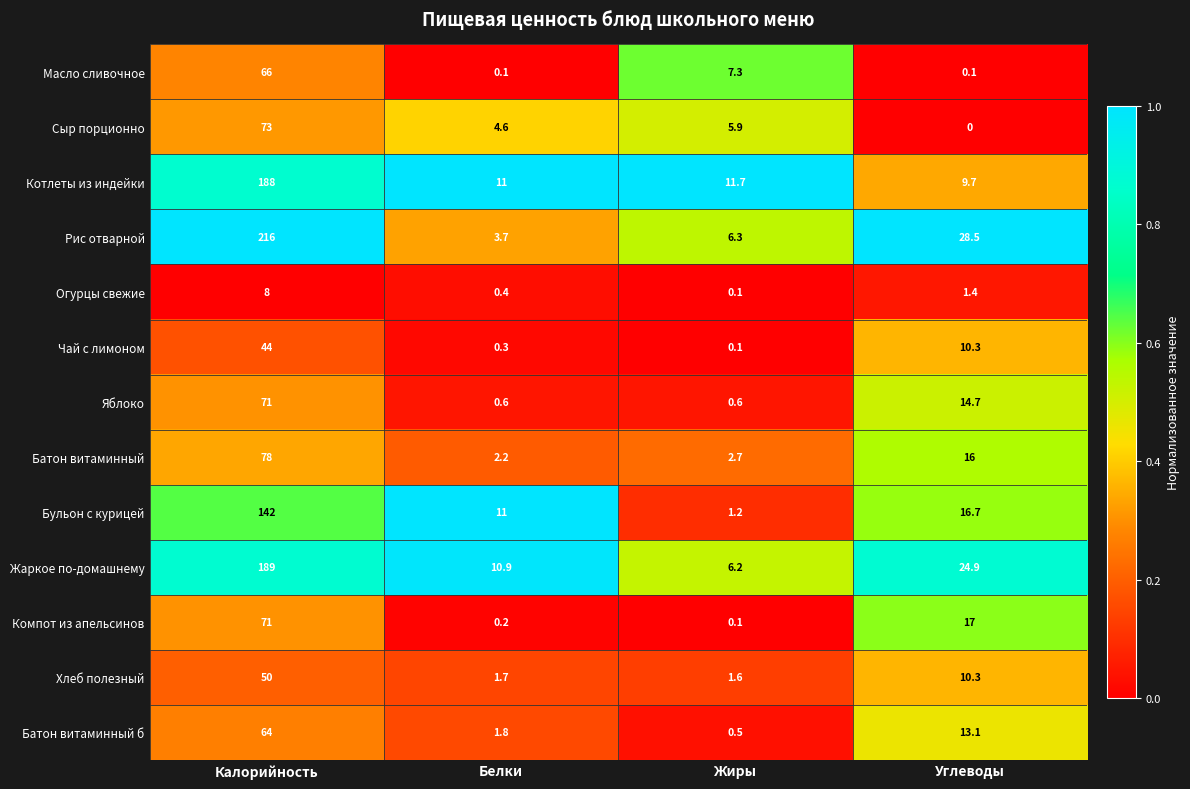

True or false: Бульон с курицей has a value of 142.0 at Калорийность.

True